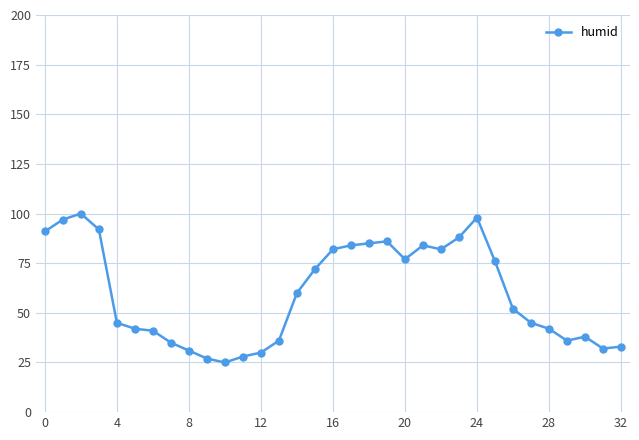

True or false: the data has more than 2 interior local peaks.

True